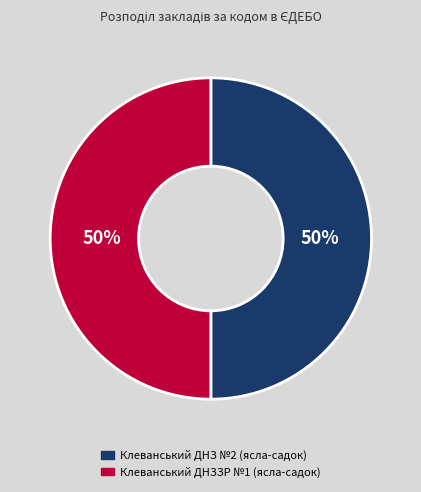

True or false: Клеванський ДНЗ №2 (ясла-садок) accounts for 50% of the total.

True